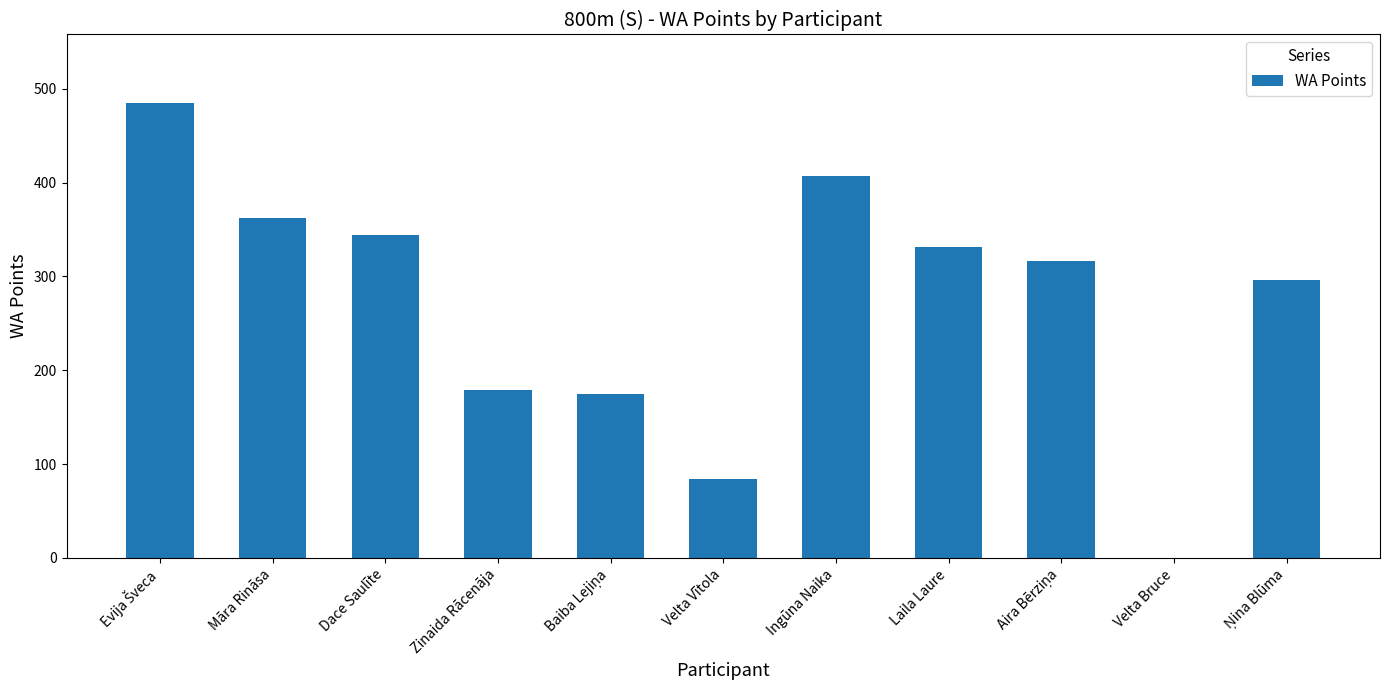

Read the value at Laila Laure, to the nearest 50.

350